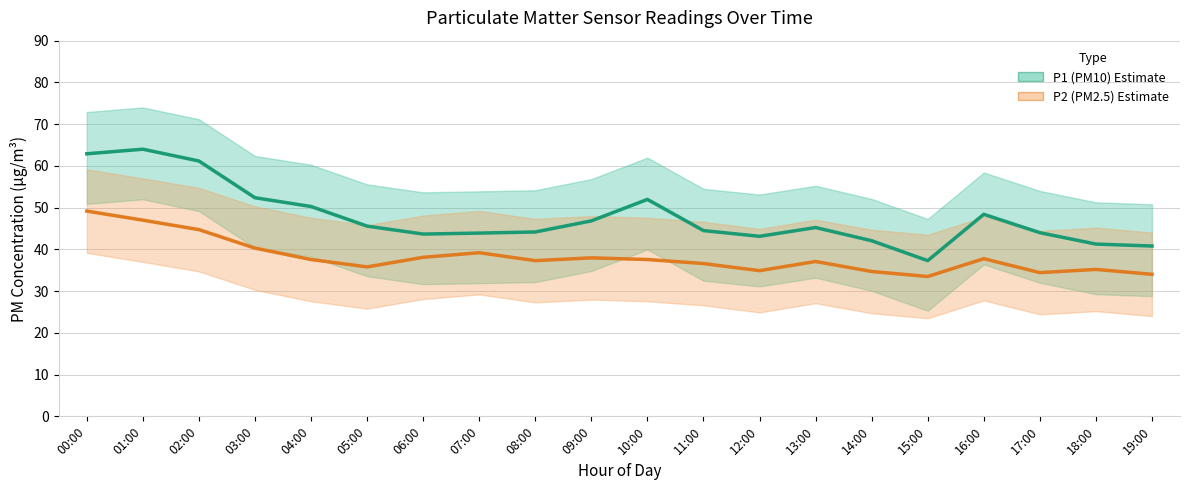

Where is the first local maximum for P2 (PM2.5)?

07:00